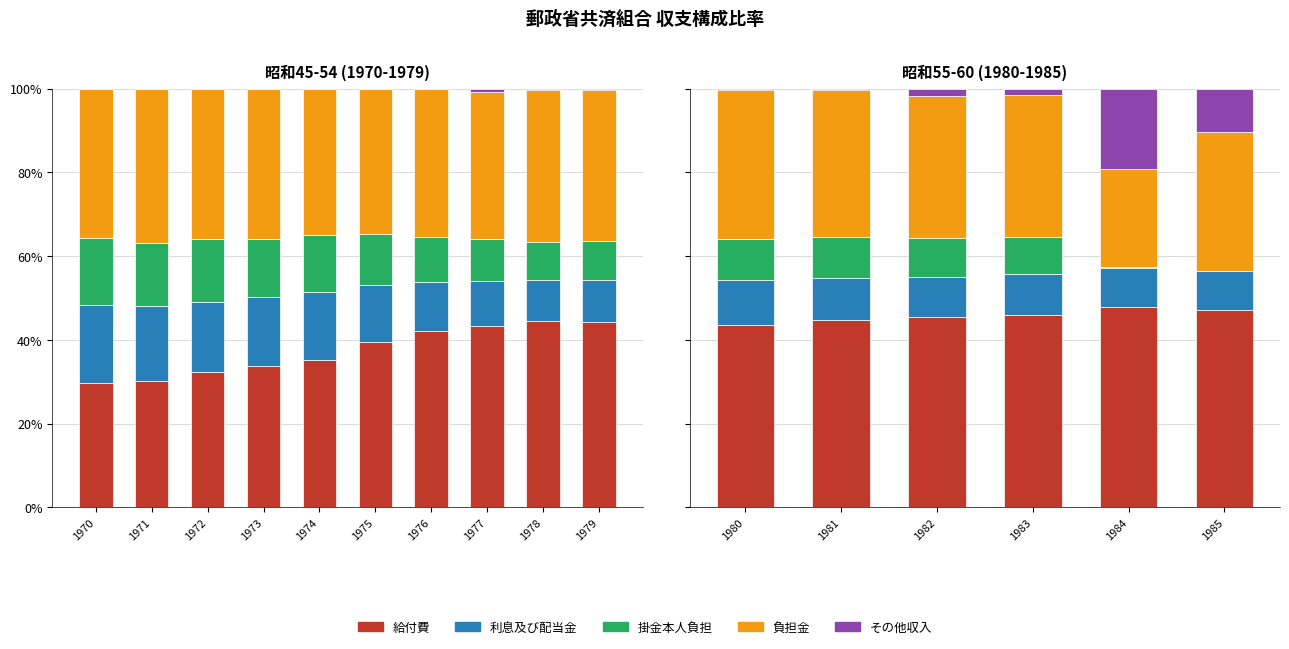

Which series has the largest total across all categories?

給付費